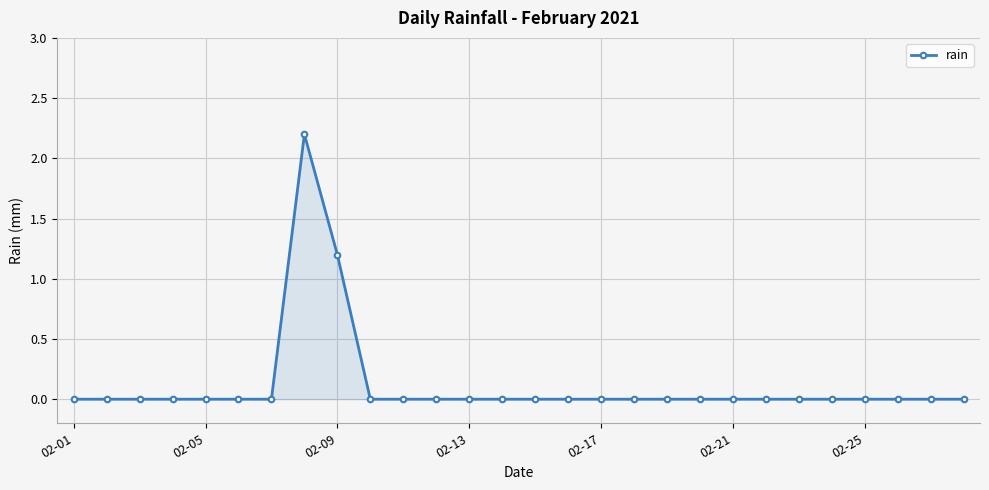

What is the difference between the maximum and minimum values?

2.2